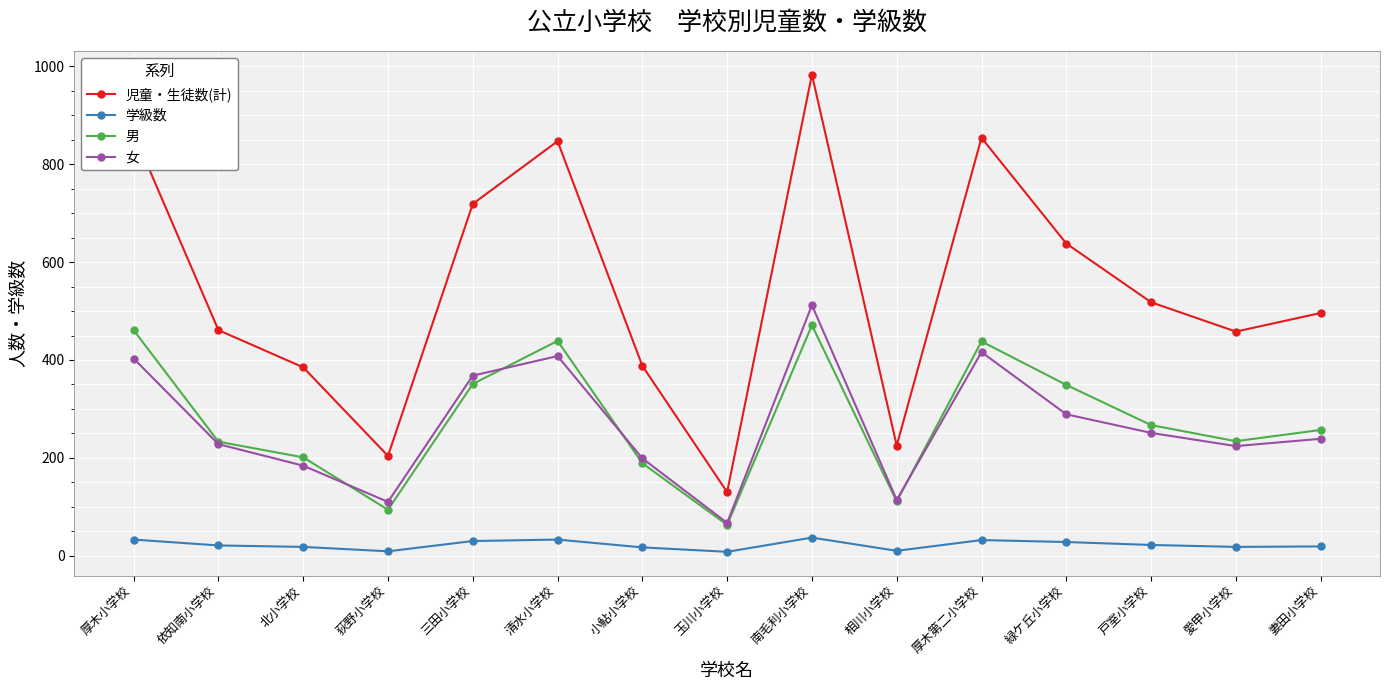

How many interior local peaks does the 女 series have?

3